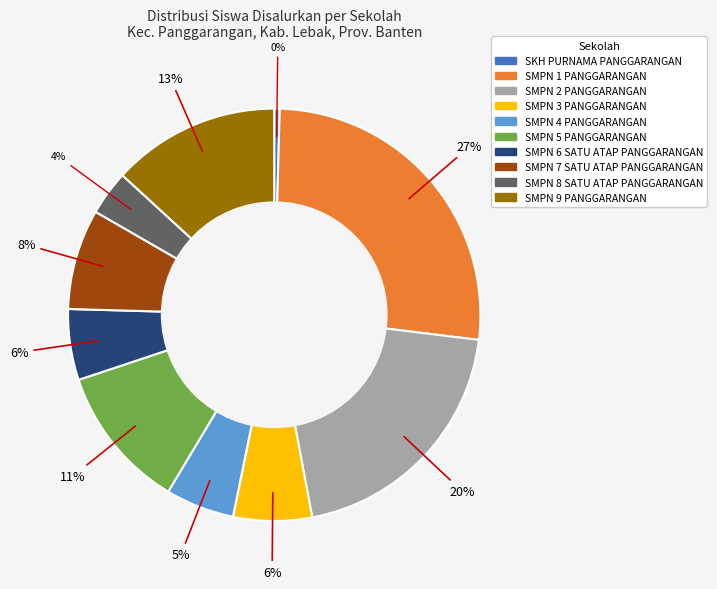

What is the largest slice in the pie chart?

SMPN 1 PANGGARANGAN